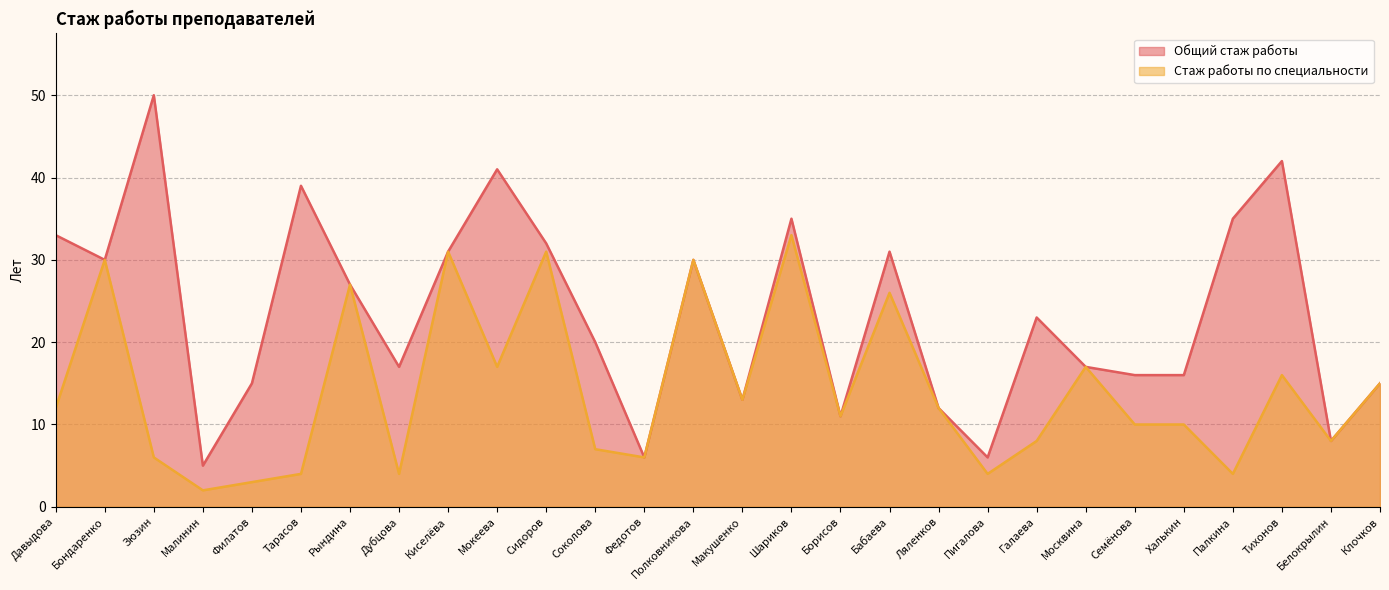

What is the sum of the Стаж работы по специальности values at Пигалова and Галаева?

12